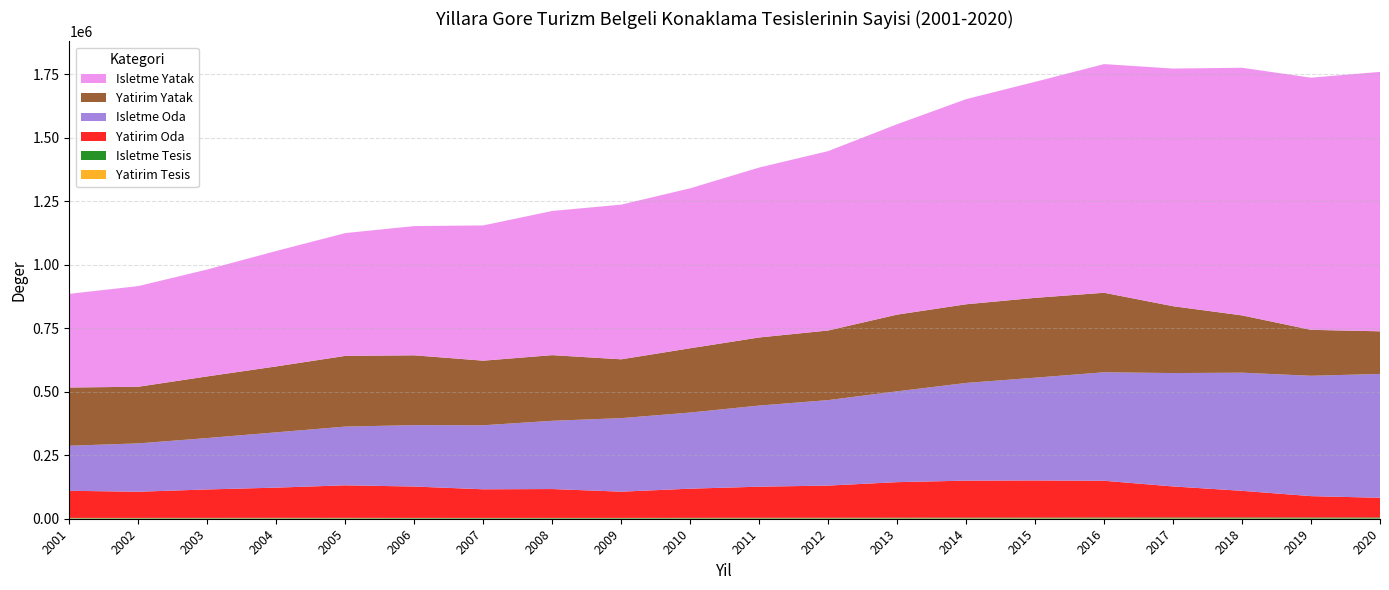

Reading right to left, extract all data points from this chart.

Yatirim Tesis: 2020=649	2019=723	2018=981	2017=1051	2016=1135	2015=1125	2014=1117	2013=1056	2012=960	2011=922	2010=877	2009=754	2008=772	2007=776	2006=869	2005=1039	2004=1151	2003=1130	2002=1138	2001=1237
Isletme Tesis: 2020=4218	2019=4038	2018=3925	2017=3771	2016=3641	2015=3309	2014=3131	2013=2982	2012=2870	2011=2783	2010=2647	2009=2625	2008=2566	2007=2514	2006=2475	2005=2412	2004=2357	2003=2240	2002=2124	2001=1998
Yatirim Oda: 2020=77587	2019=84172	2018=104910	2017=122228	2016=144616	2015=146162	2014=145648	2013=139928	2012=126592	2011=122364	2010=114771	2009=103119	2008=113487	2007=112541	2006=123326	2005=128005	2004=118883	2003=111894	2002=102972	2001=106683
Isletme Oda: 2020=487386	2019=473609	2018=464927	2017=446228	2016=426981	2015=404462	2014=384454	2013=357440	2012=336447	2011=319319	2010=299621	2009=289383	2008=268633	2007=251987	2006=241702	2005=231123	2004=217664	2003=202339	2002=190327	2001=177371
Yatirim Yatak: 2020=167673	2019=180852	2018=225421	2017=263033	2016=312912	2015=314194	2014=309556	2013=301862	2012=273877	2011=267900	2010=252984	2009=231456	2008=258287	2007=254191	2006=274687	2005=278255	2004=259424	2003=242603	2002=222876	2001=229047
Isletme Yatak: 2020=1020985	2019=992341	2018=974574	2017=935286	2016=899881	2015=850089	2014=807316	2013=749299	2012=706019	2011=668829	2010=629465	2009=608765	2008=567470	2007=532262	2006=508632	2005=483330	2004=454290	2003=420697	2002=396148	2001=368819